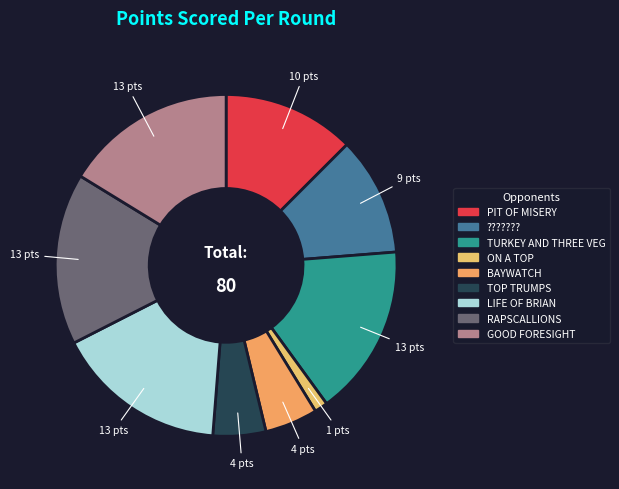

What is the ratio of the value at LIFE OF BRIAN to the value at BAYWATCH?

3.2